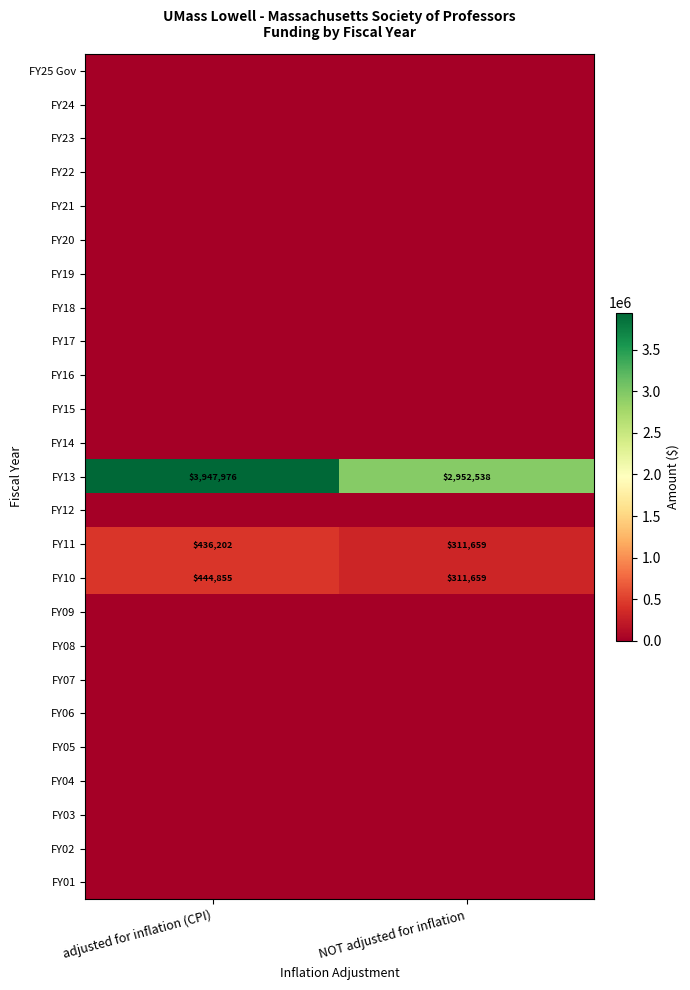

The value of FY11 at adjusted for inflation (CPI) is 673430. True or false?

False